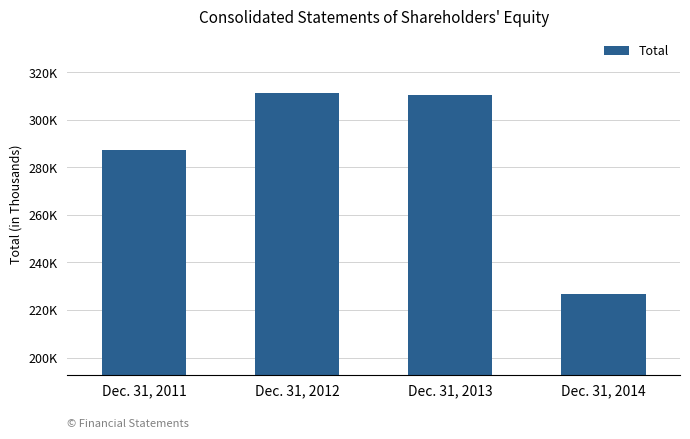

List the labels in order of value, largest first.

Dec. 31, 2012, Dec. 31, 2013, Dec. 31, 2011, Dec. 31, 2014